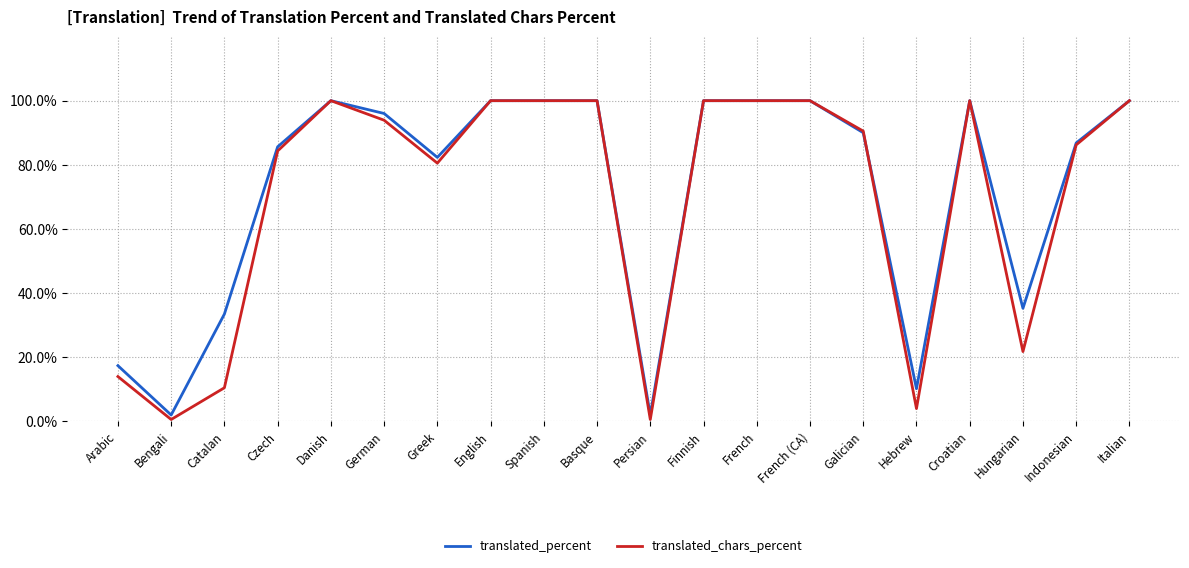

What is the maximum value for translated_percent?

100.0